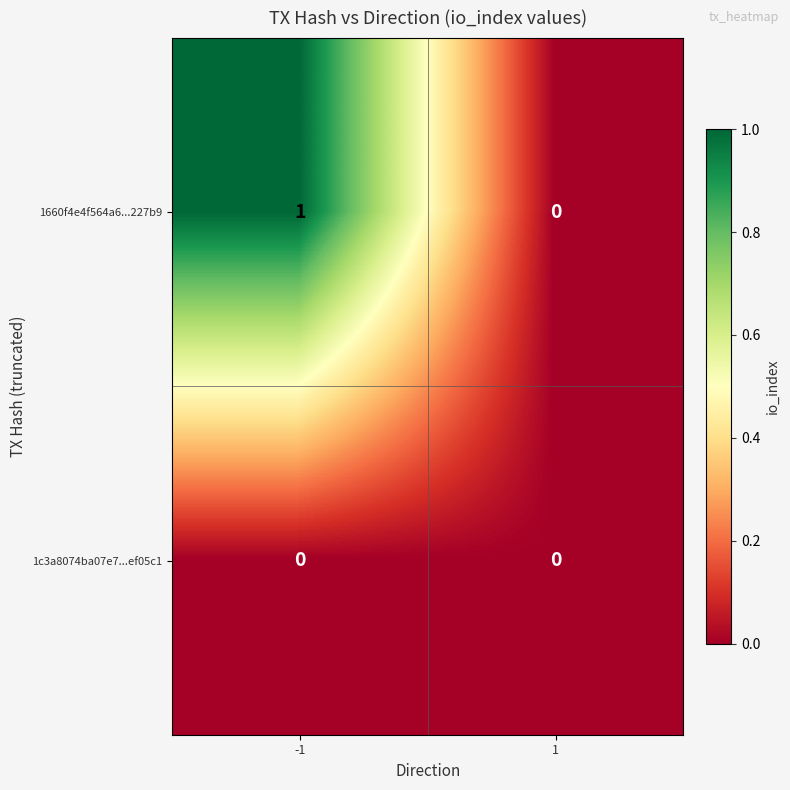

Count the number of data series in this chart.

2